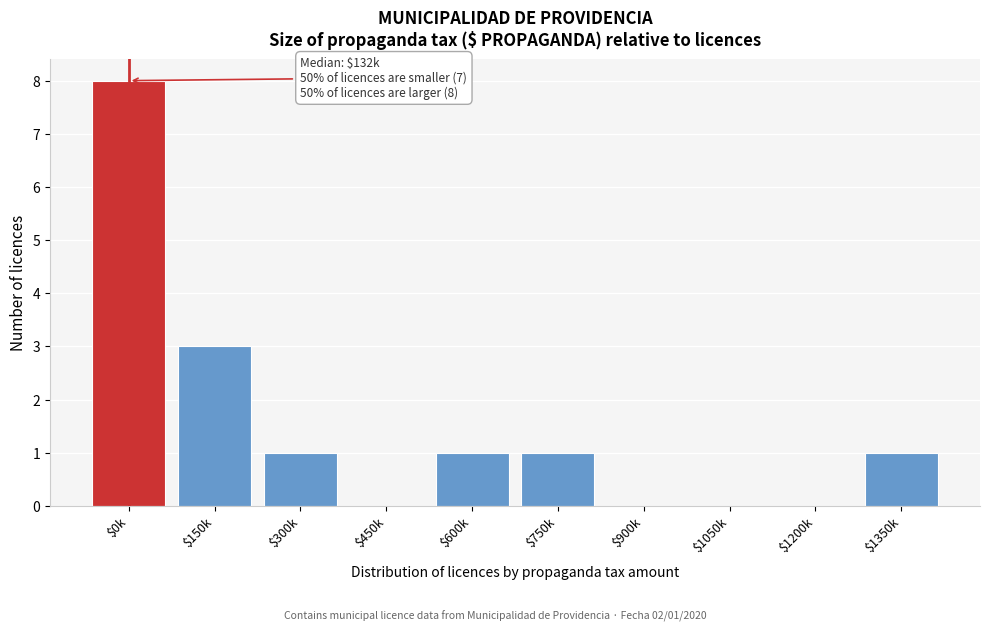

At which category does the chart reach its peak across all series?

$0k